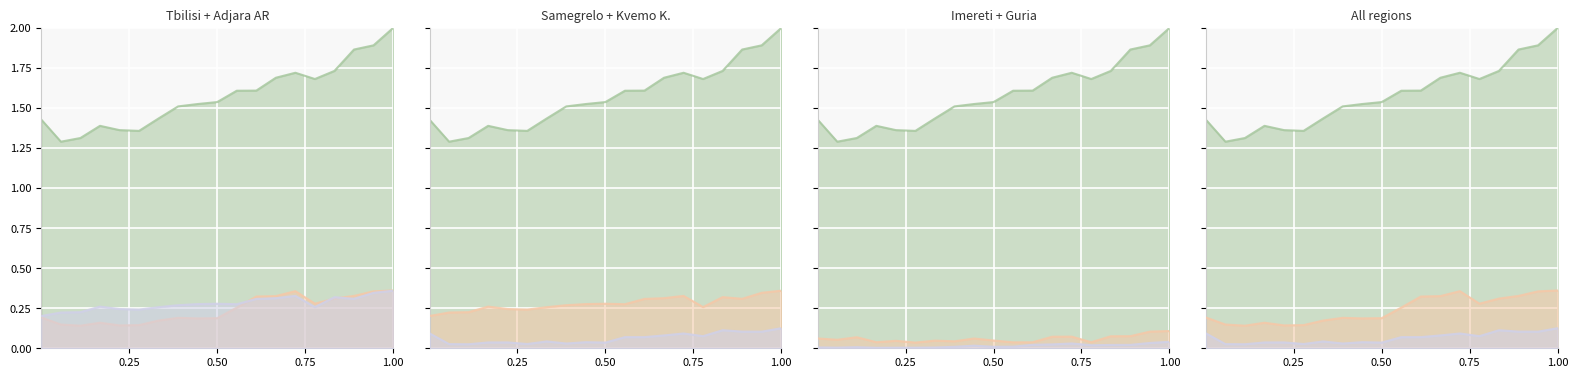

True or false: Guria and Tbilisi intersect in this chart.

False